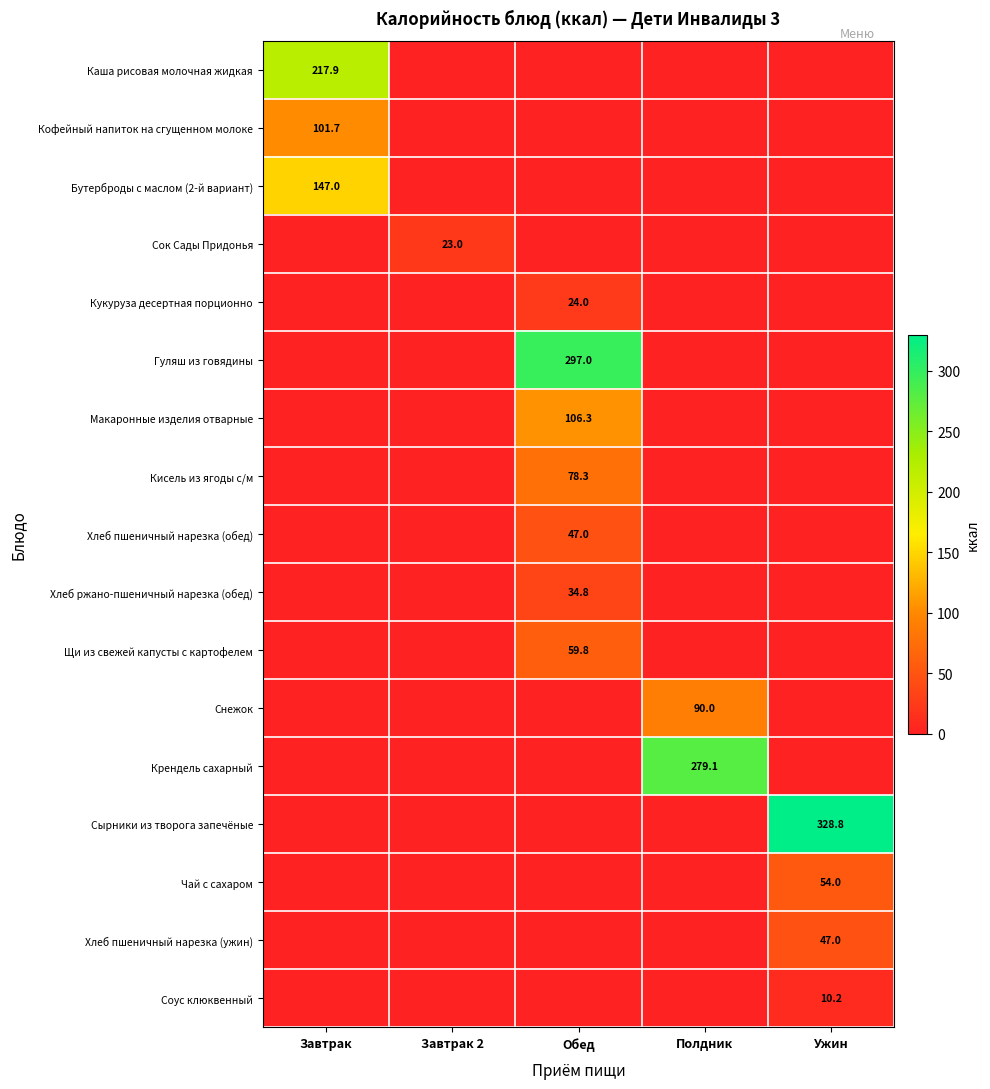

True or false: Кисель из ягоды с/м has a value of 78.3 at Обед.

True